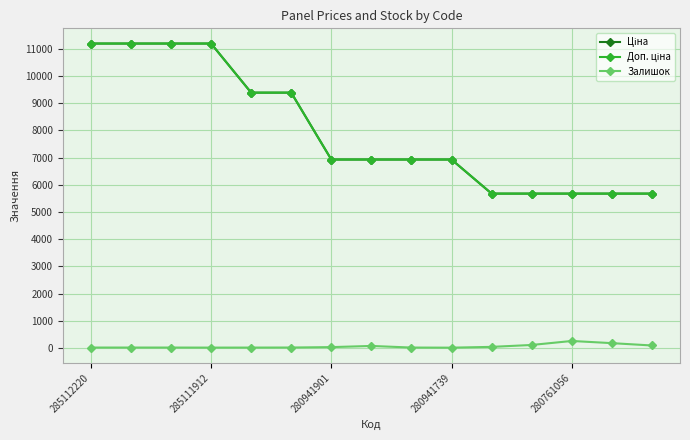

What is the lowest value of the Залишок series?

13.0